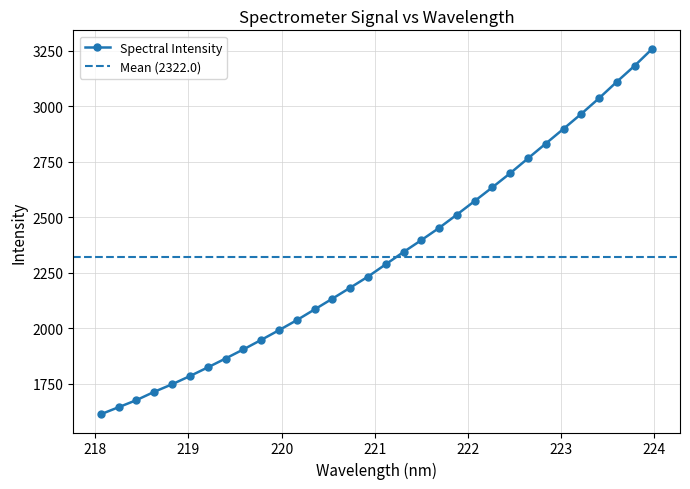

Reading left to right, what are all the values shown in this chart?

218.0596=1612.2	218.2508=1643.8	218.442=1675.7	218.6332=1713.2	218.8244=1747.1	219.0156=1783.9	219.2067=1822.9	219.3979=1863.0	219.589=1904.0	219.7801=1946.7	219.9712=1990.5	220.1623=2035.6	220.3533=2083.9	220.5444=2132.4	220.7354=2181.8	220.9264=2231.7	221.1174=2287.2	221.3083=2342.7	221.4993=2396.1	221.6902=2451.1	221.8812=2511.1	222.0721=2572.3	222.263=2634.3	222.4538=2697.7	222.6447=2764.6	222.8355=2831.1	223.0264=2897.7	223.2172=2965.1	223.408=3035.6	223.5987=3109.6	223.7895=3181.7	223.9802=3258.8